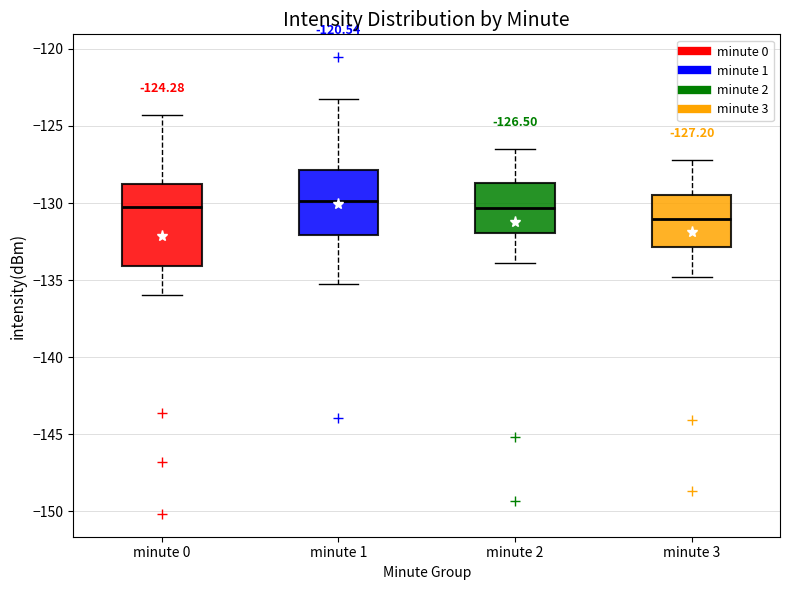

Which box is the tallest, from its lower edge to its upper edge?

minute 0